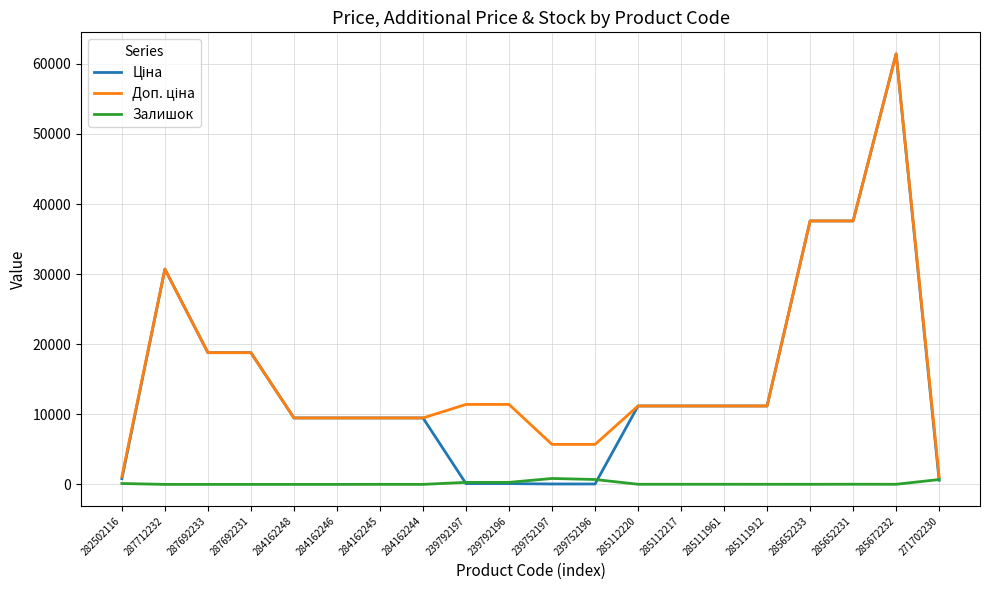

Is this an area chart (filled region under the line)?

No